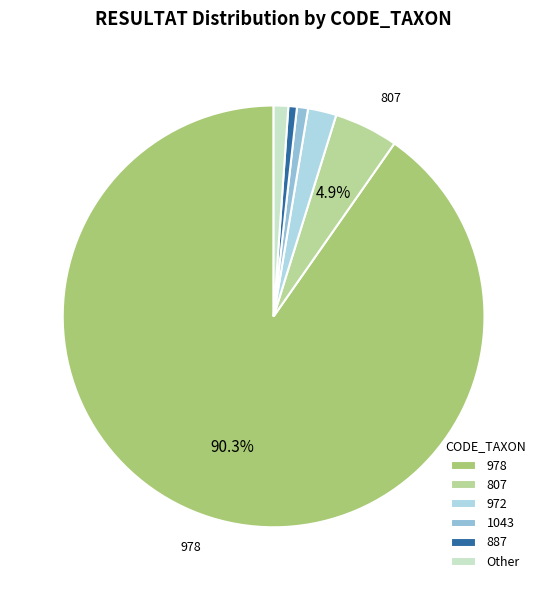

Which slice represents more than half of the pie?

978